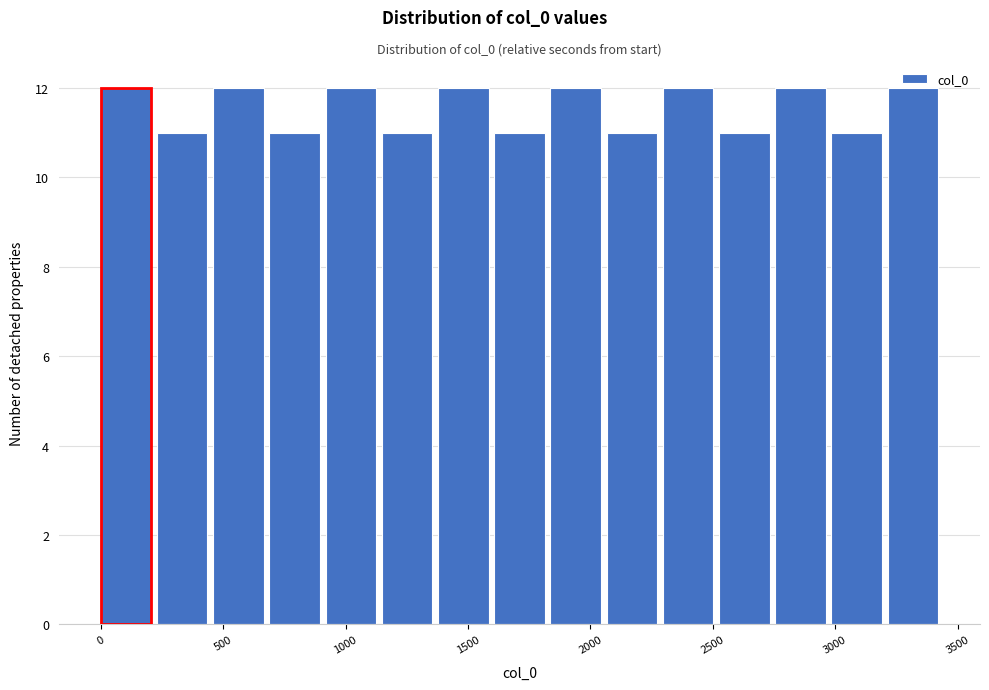

How tall is the bar that spans 2750 to 3000 on the x-axis? Neither the bar edges nor the heights are printed on the chart, so give them approximately, as read against the axes.

12